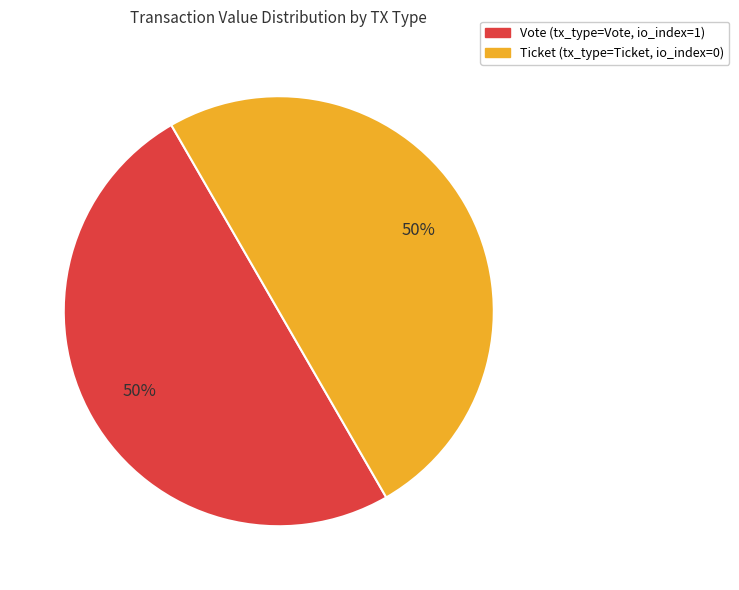

To the nearest percent, what is the average slice percentage?

50%